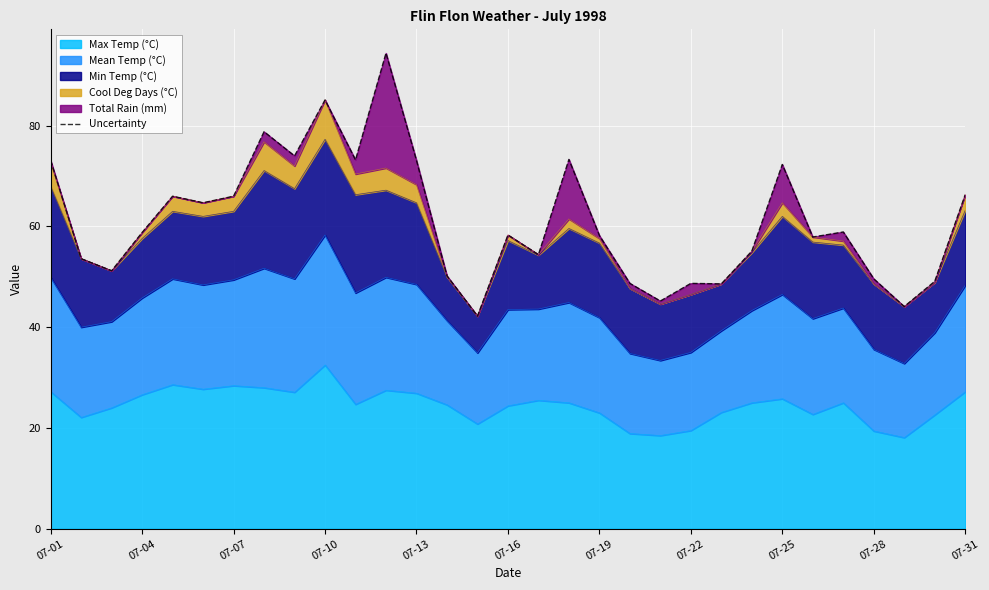

How many values are below 58?

14